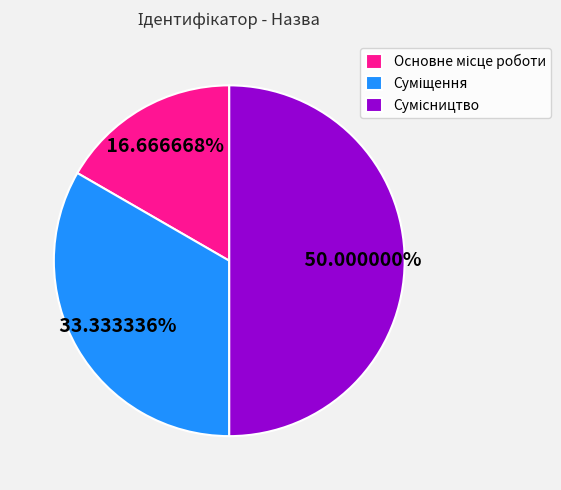

Which slice is the smallest?

Основне місце роботи